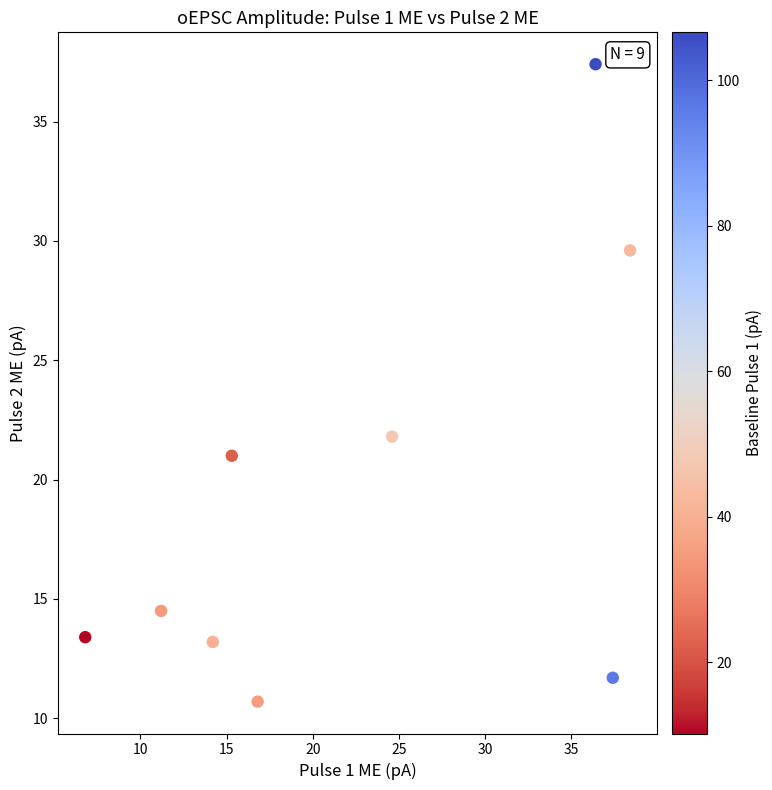

What Y value in the scatter plot is closest to 24?

21.8